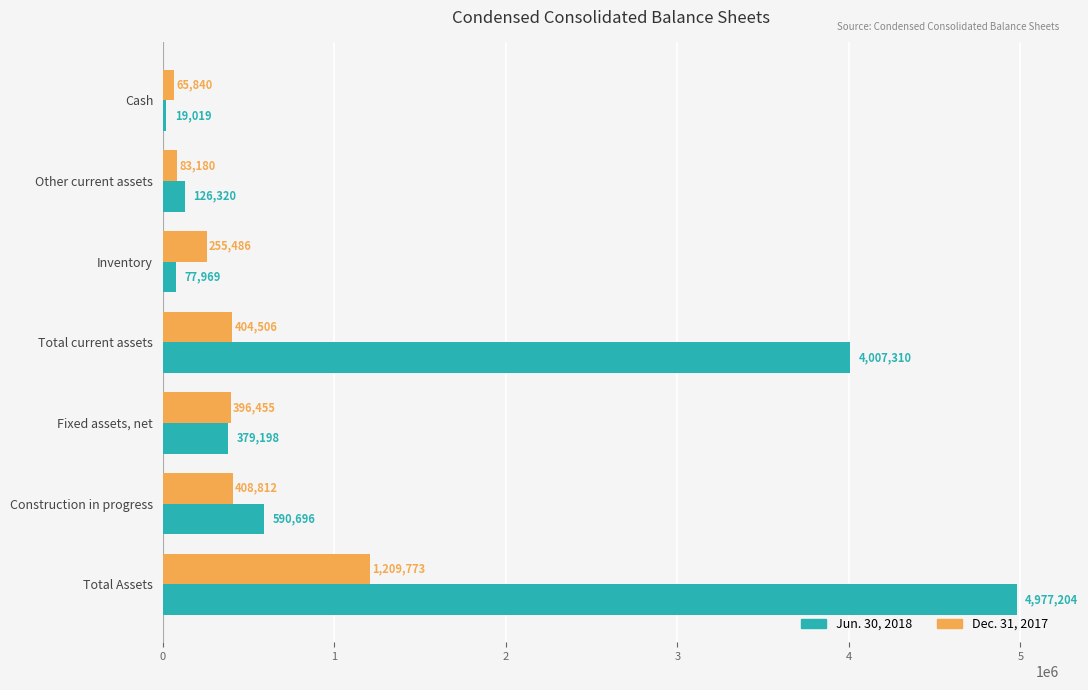

What are all the series names shown in the legend?

Jun. 30, 2018, Dec. 31, 2017